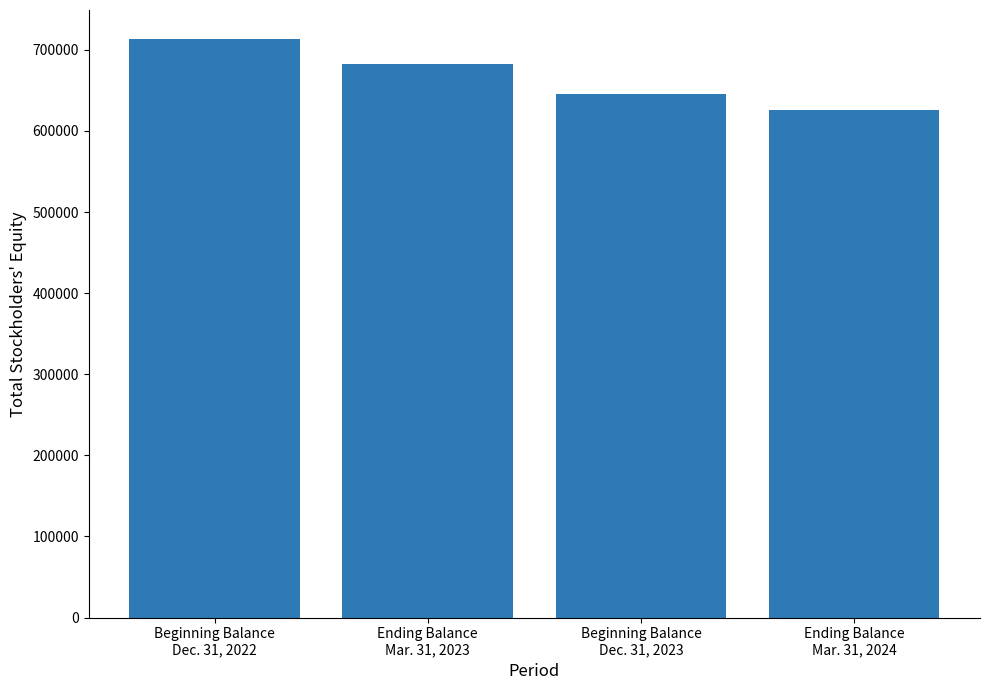

What is the label of the 2nd bar from the right?

Beginning Balance
Dec. 31, 2023